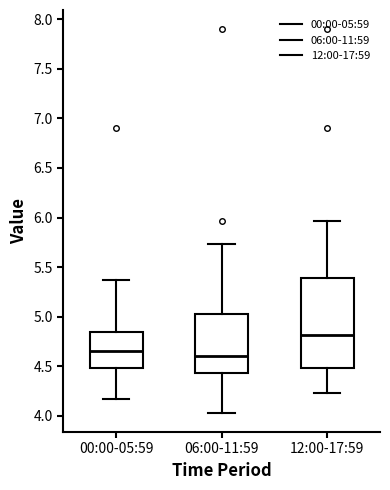

Where does the median line of the box for 06:00-11:59 sit on the y-axis? The values are not printed on the chart, so give them approximately, as read against the axis.

4.60